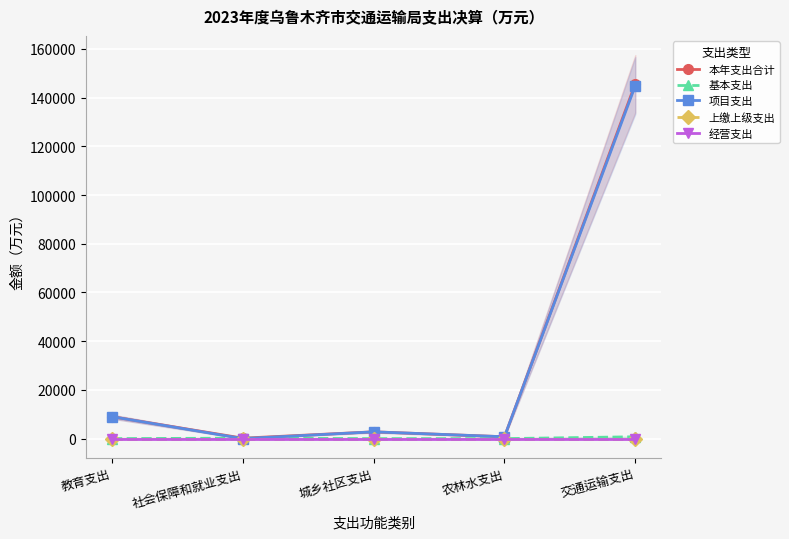

What is the label of the 1st point from the right?

交通运输支出